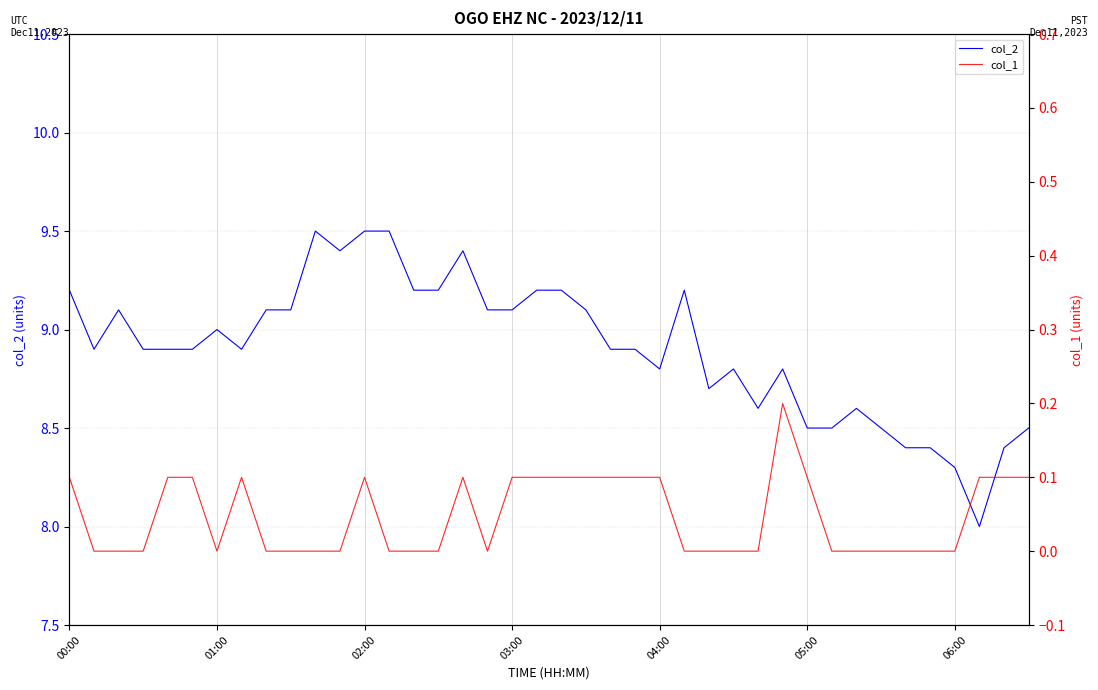

Does the chart display data point markers on the line(s)?

No